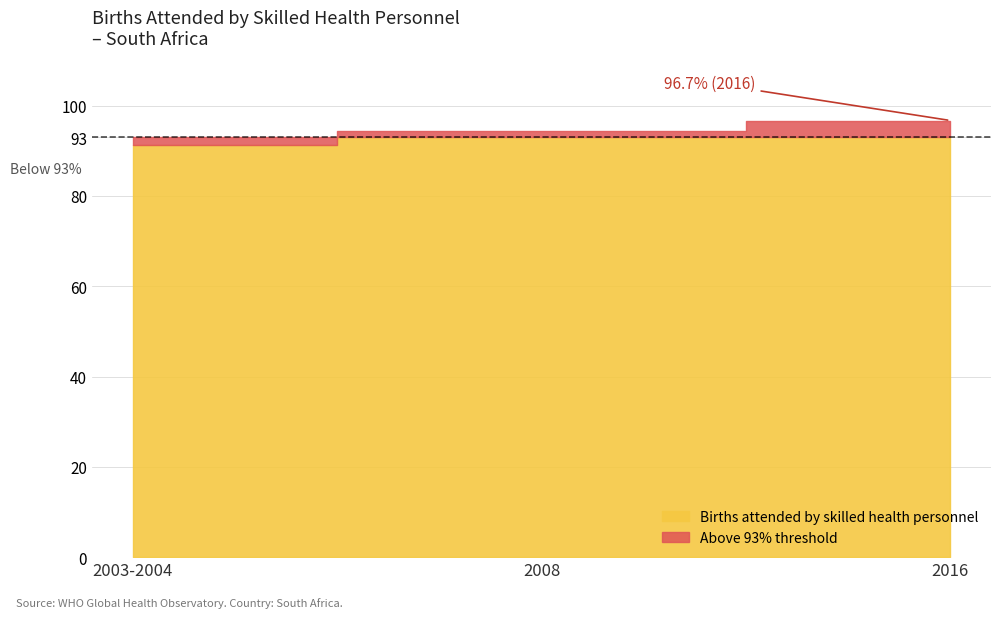

What is the minimum value shown in the chart?

91.2